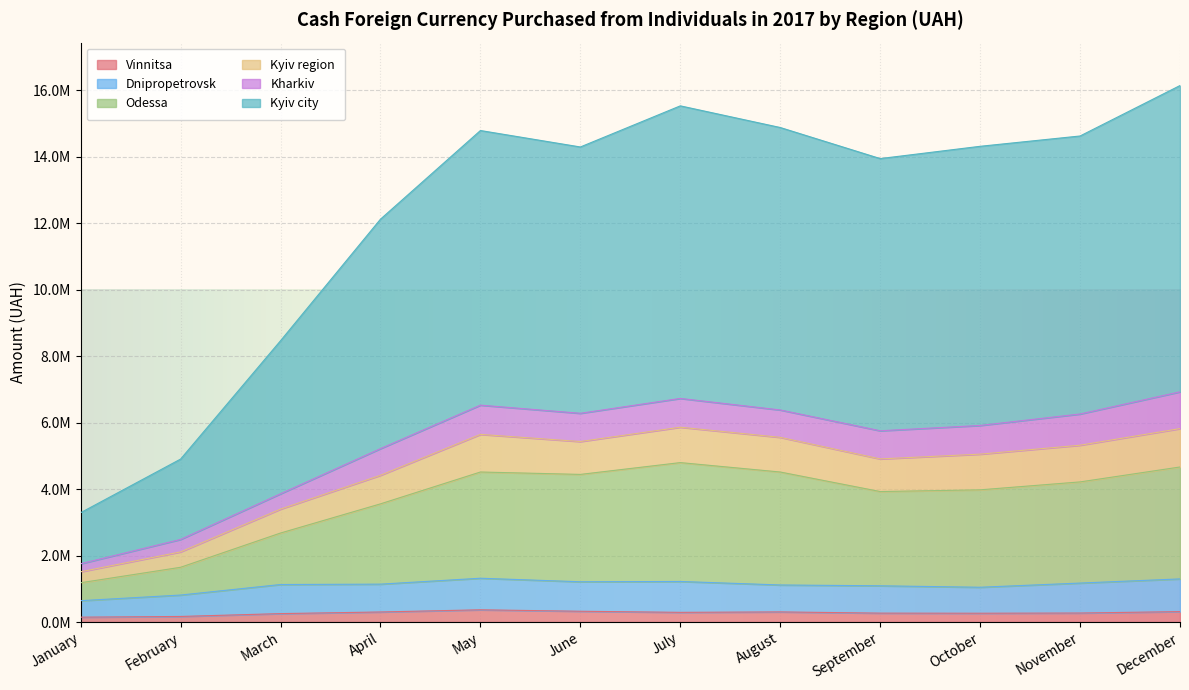

Does the chart display data point markers on the line(s)?

No